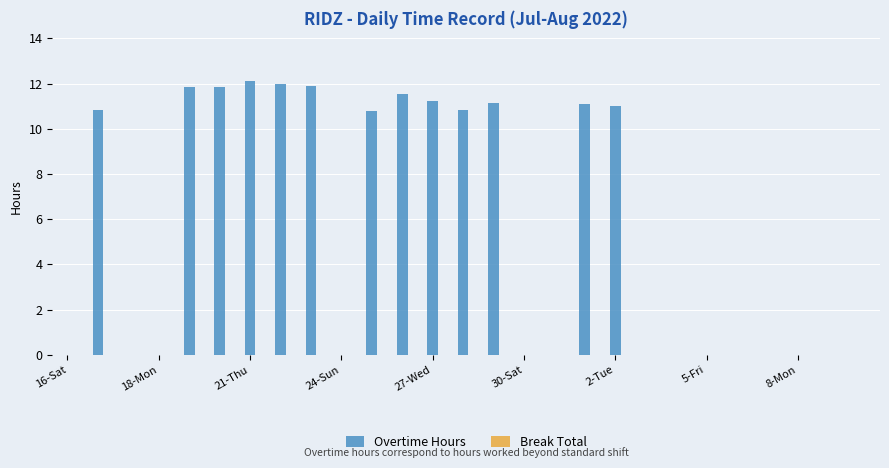

What is the sum of all values?

148.2